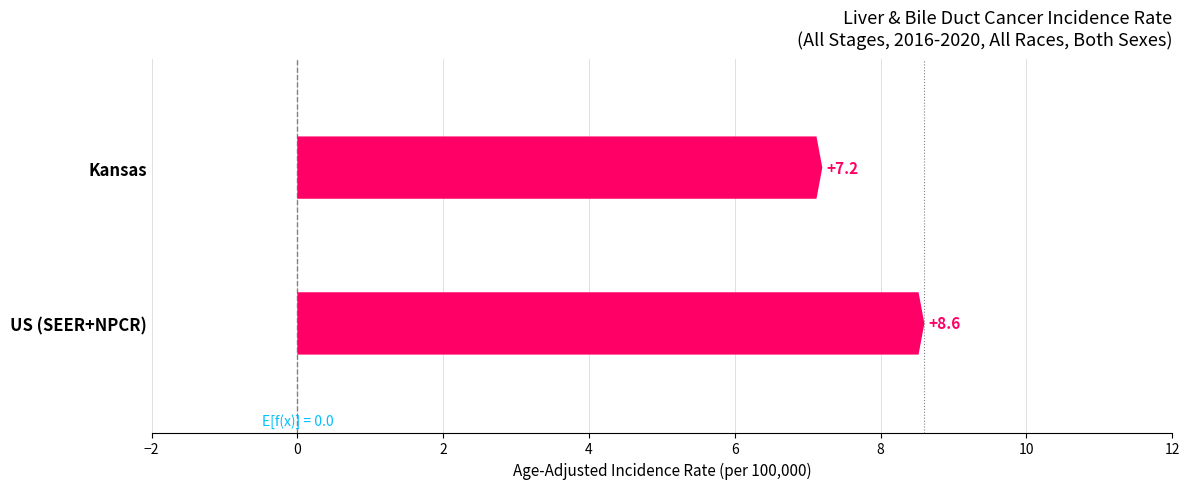

Where is the data nearest to the value 7?

Kansas